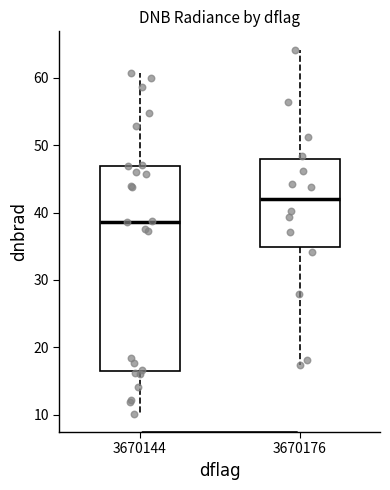

Reading left to right, read every box against the y-axis: the position of its median line, the range the box covers, and the ends of its whiskers. The values are not printed on the chart, so give them approximately, as read against the axis.

3670144: median 39, box 17 to 47, whiskers 10 to 61
3670176: median 42, box 35 to 48, whiskers 17 to 64